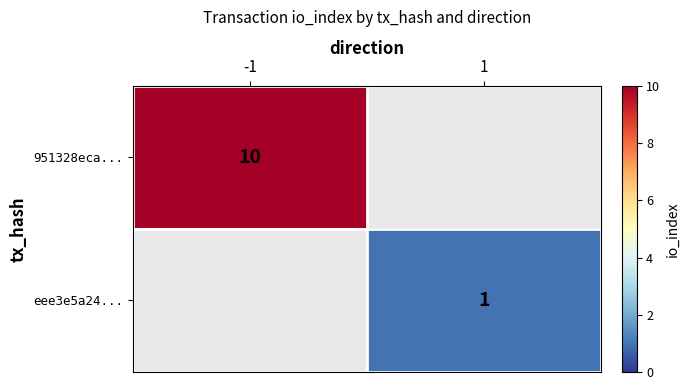

Is the value of 951328eca... at -1 greater than the value of eee3e5a24... at 1?

Yes